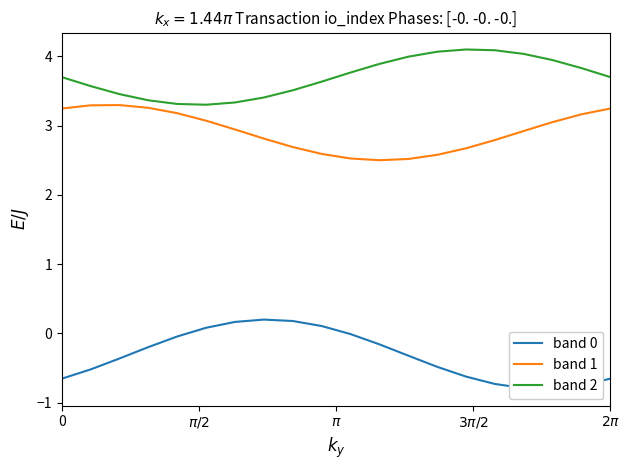

True or false: band 1 and band 2 intersect in this chart.

False